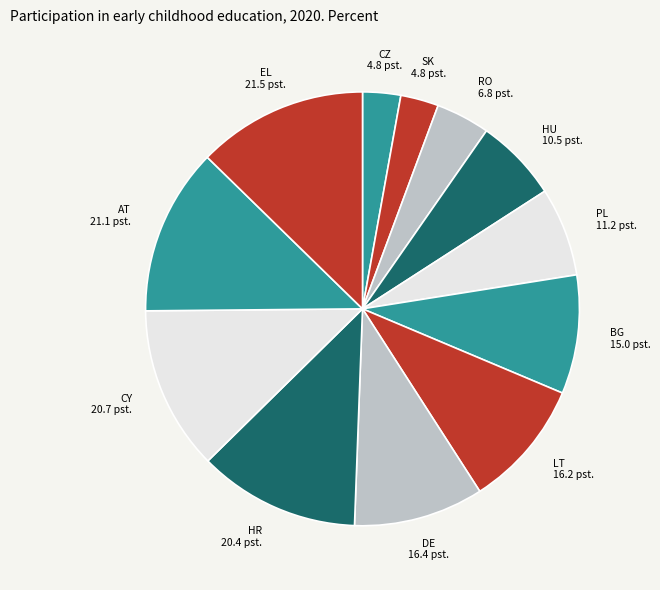

Is the sum of HU 10.5 pst. and CY 20.7 pst. greater than half?

No